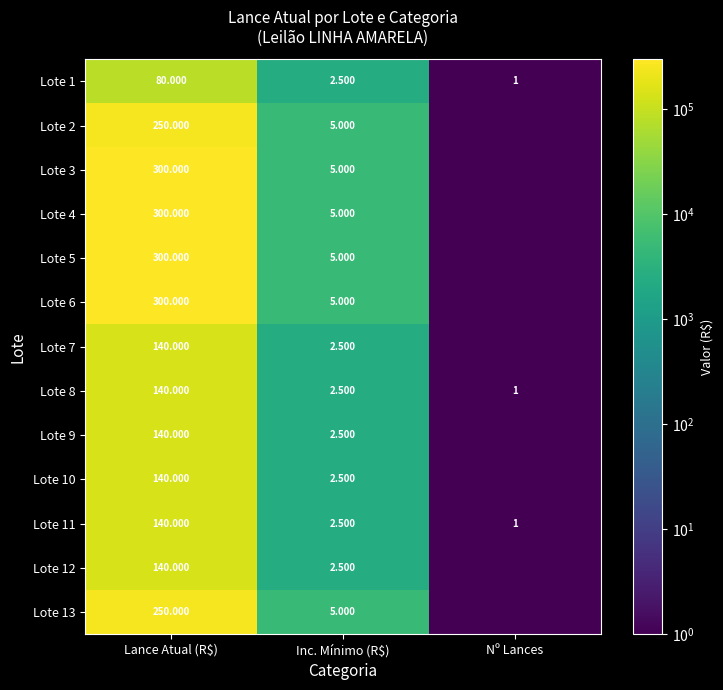

At which category is the sum across all series the highest?

Lance Atual (R$)